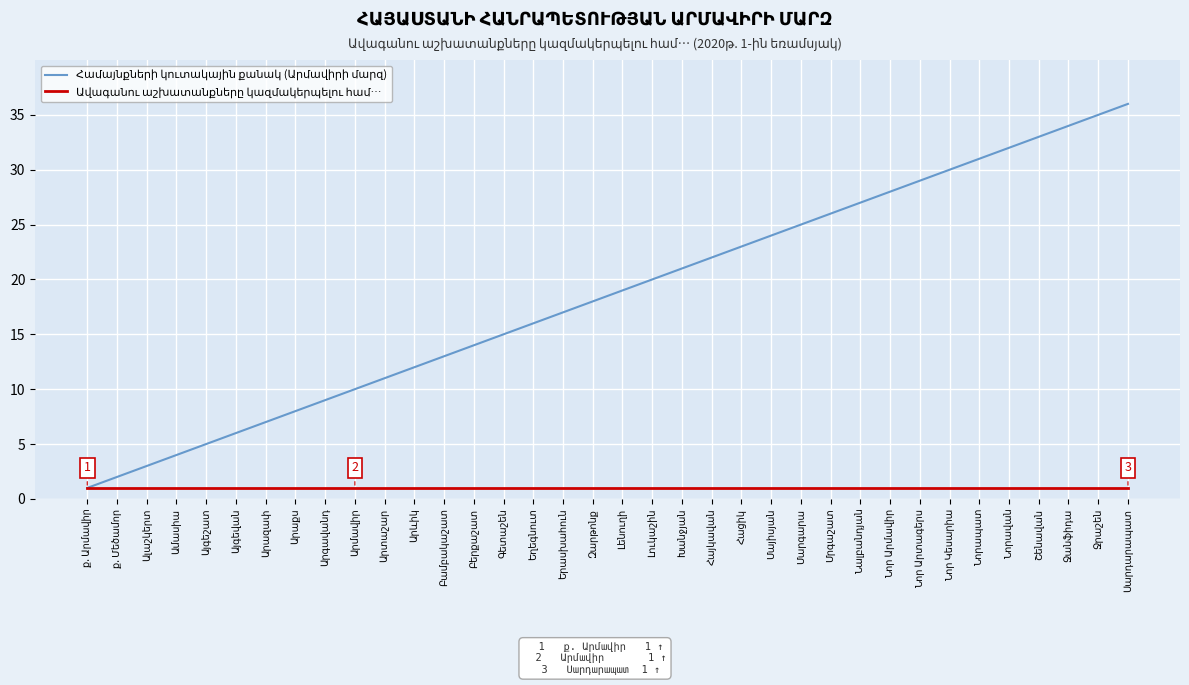

What is the maximum value shown in the chart?

36